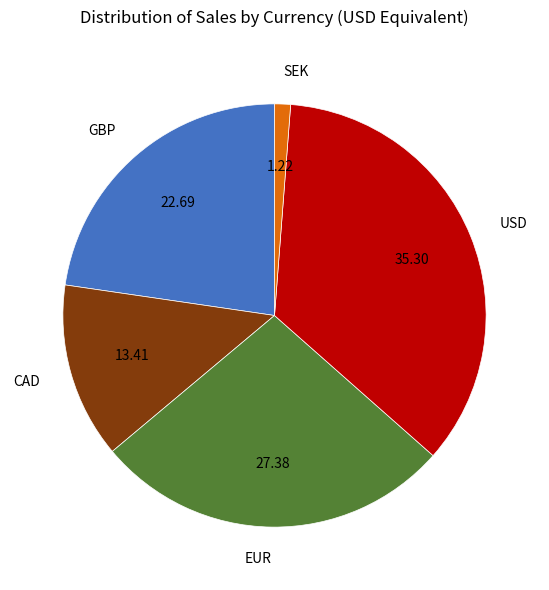

What is the largest slice in the pie chart?

USD